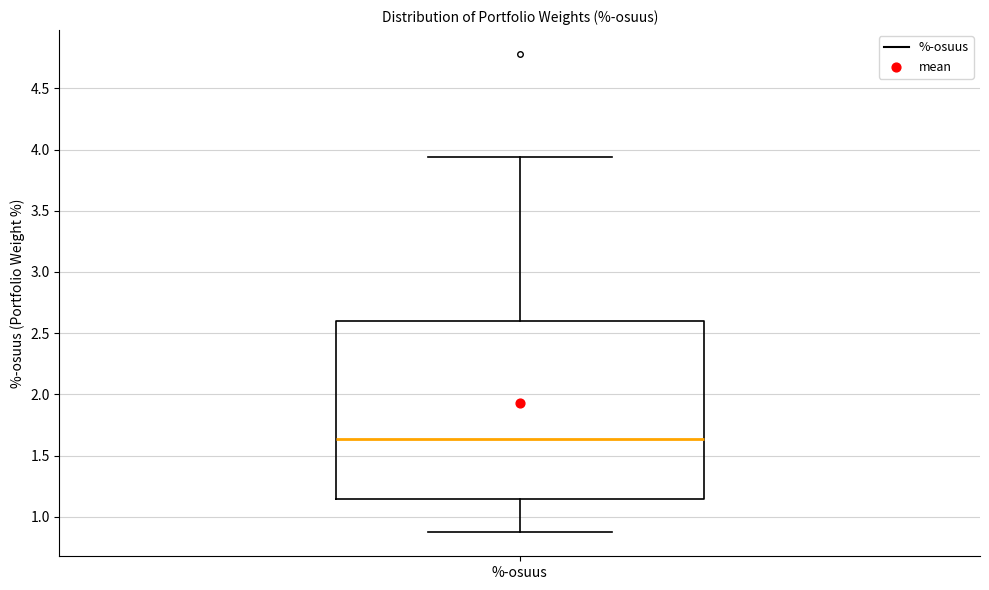

Where does the upper whisker of the box for %-osuus end on the y-axis? The values are not printed on the chart, so give them approximately, as read against the axis.

3.95